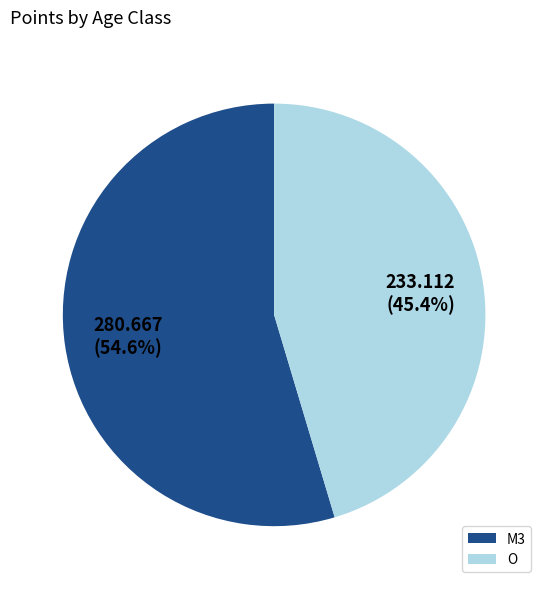

How many slices are in this pie chart?

2